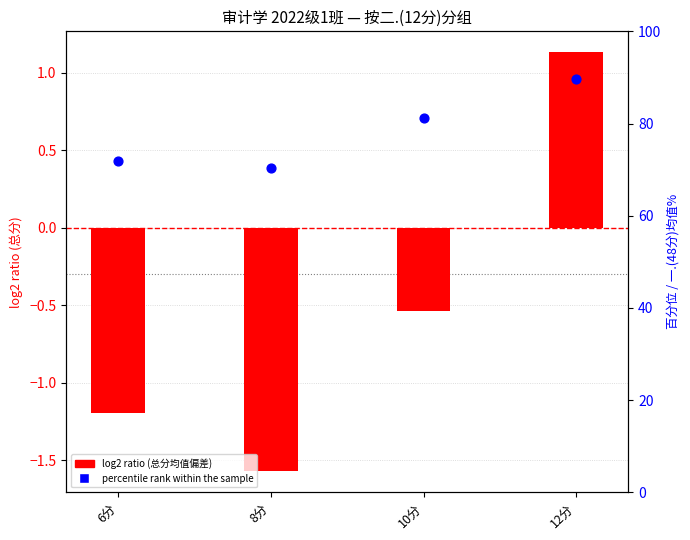

What is the total value across all series at 12分?

90.7